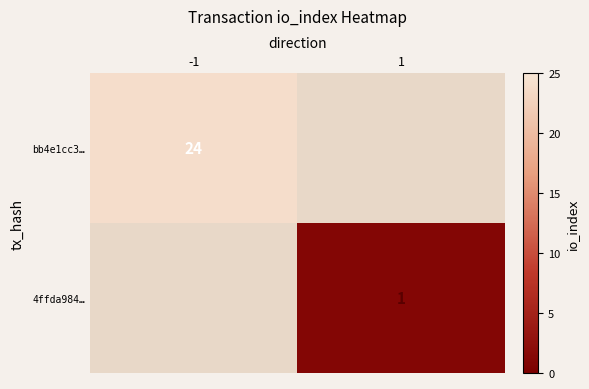

Is it true that bb4e1cc3… equals 14 at -1?

False